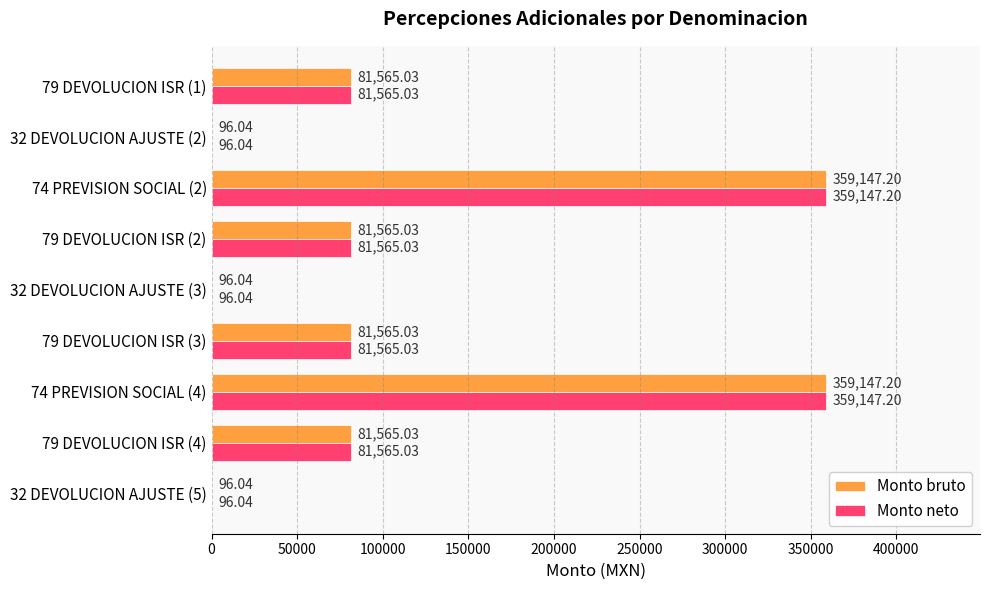

Is the value of Monto bruto at 32 DEVOLUCION AJUSTE (2) greater than the value of Monto neto at 79 DEVOLUCION ISR (1)?

No